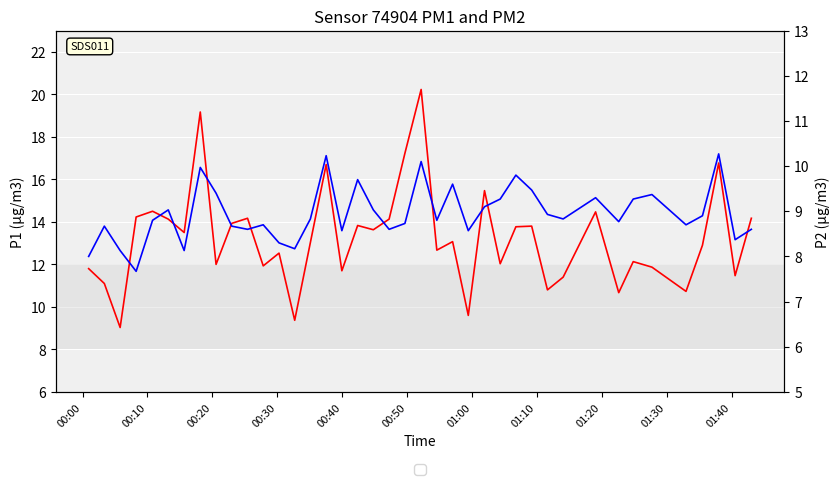

What is the sum of all P2 values?

357.9